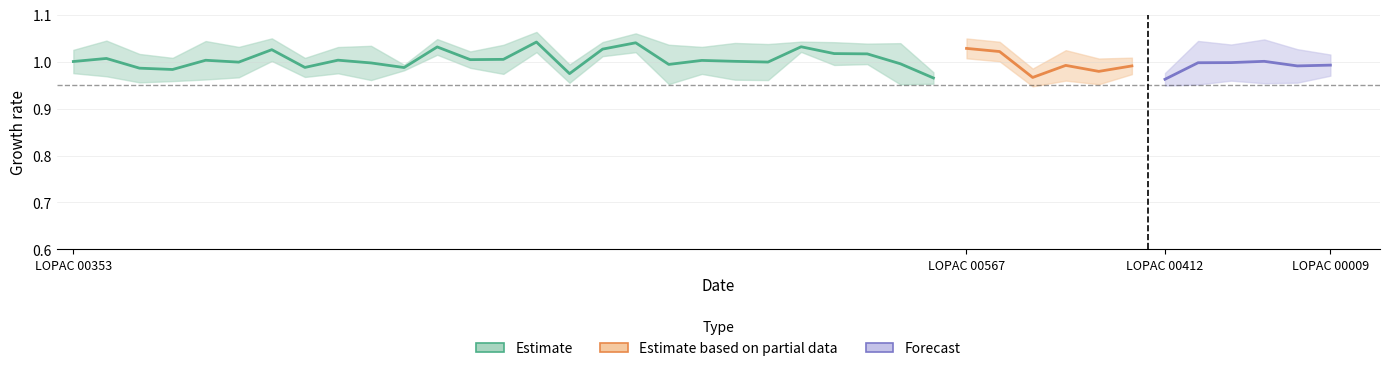

In norm_value, how many points are higher than both neighbors (excluding endpoints)?

14